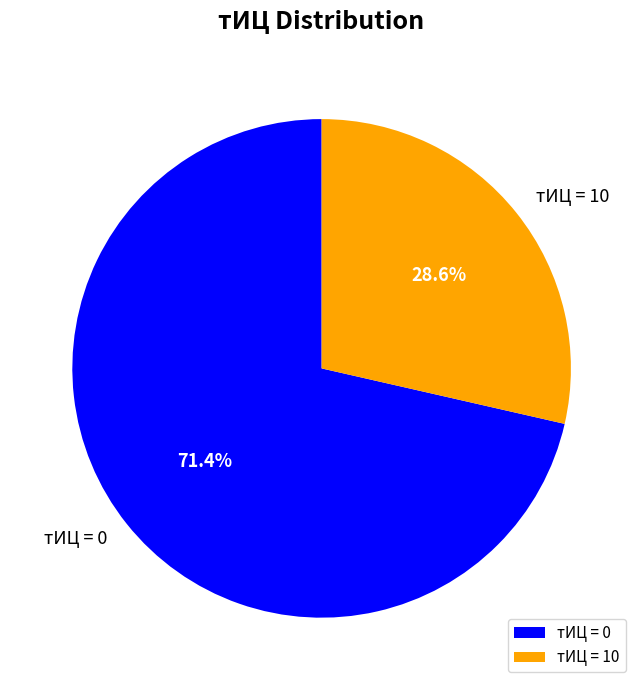

Does тИЦ = 10 account for over 50% of the chart?

No